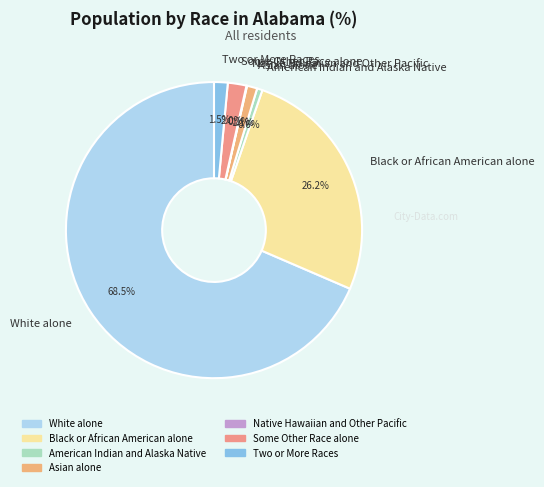

To the nearest percent, what is the average slice percentage?

14%